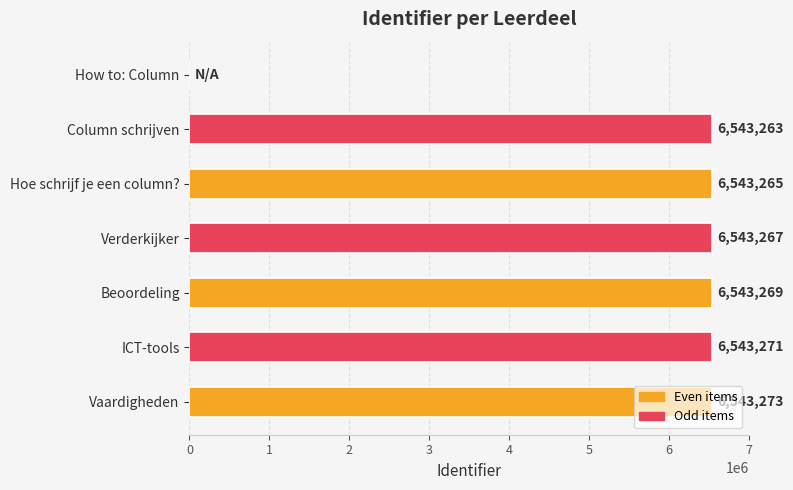

What is the average value?

5608515